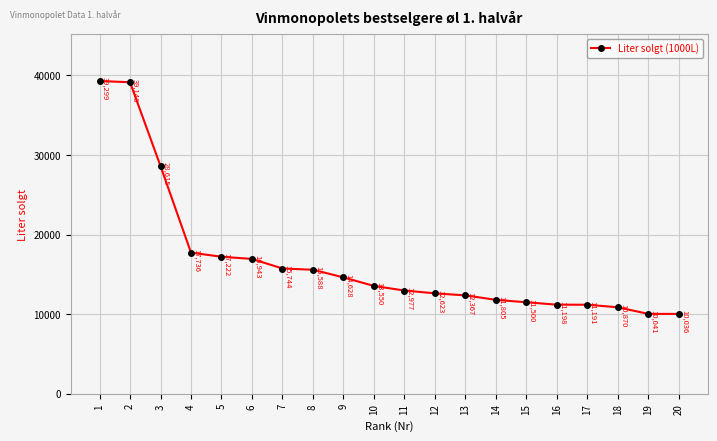

What is the average value?

16654.0